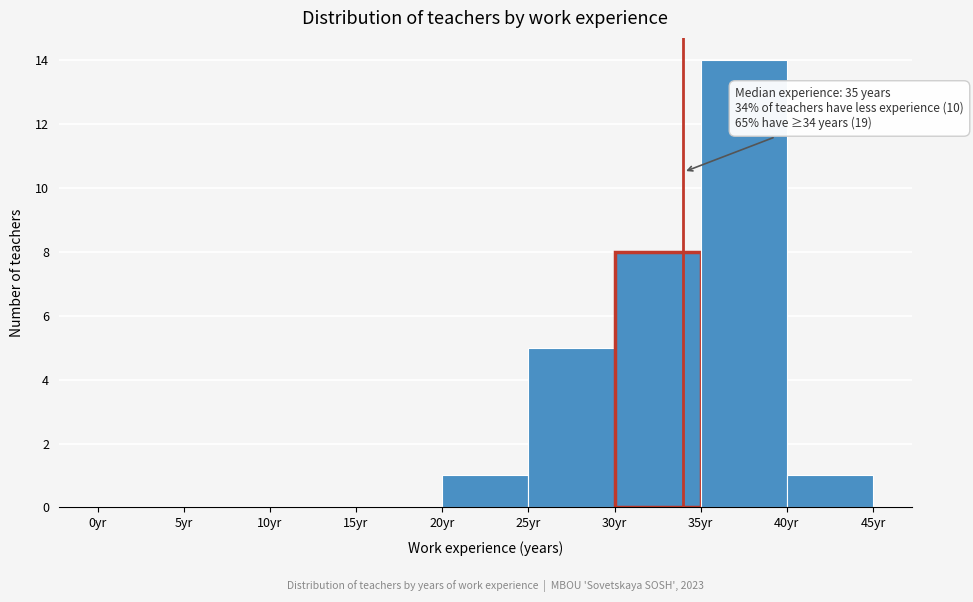

Over which range of the x-axis is the bar tallest?

35 to 40